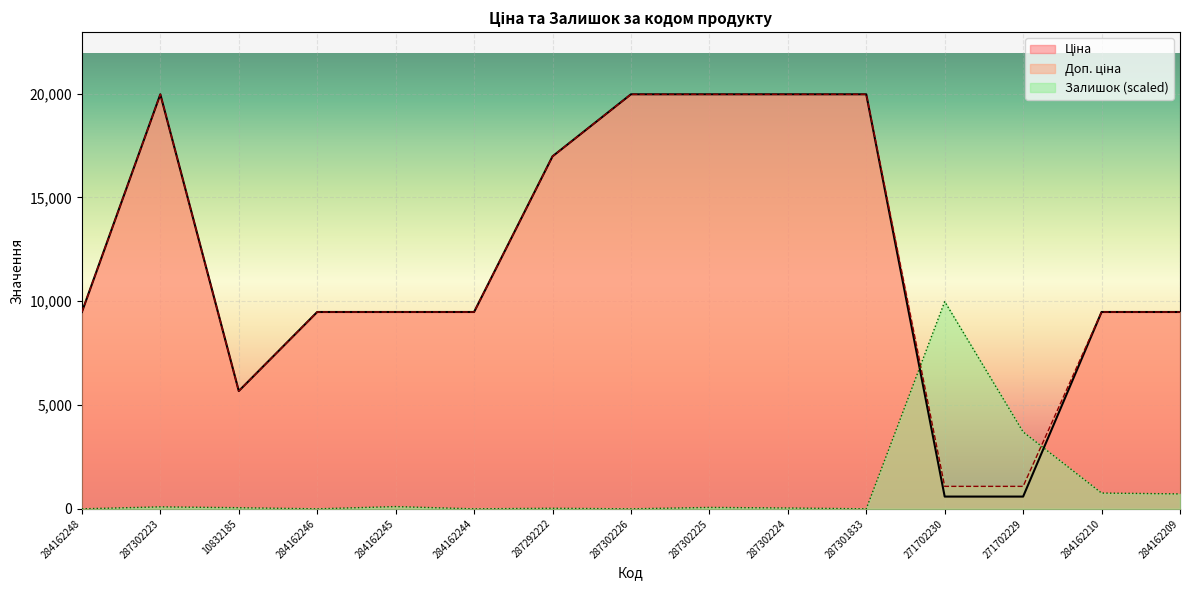

At which label does Доп. ціна reach its peak?

287302223